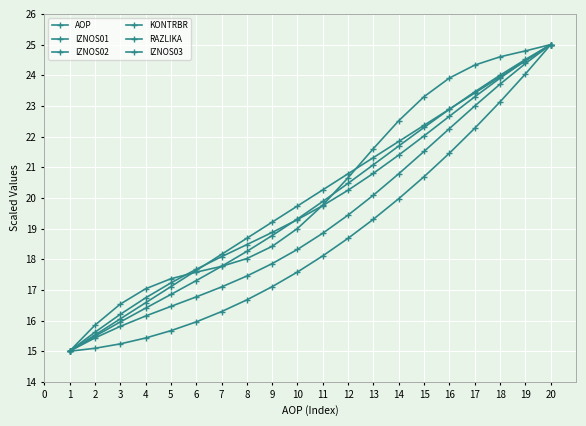

What is the lowest value of the IZNOS02 series?

15.0